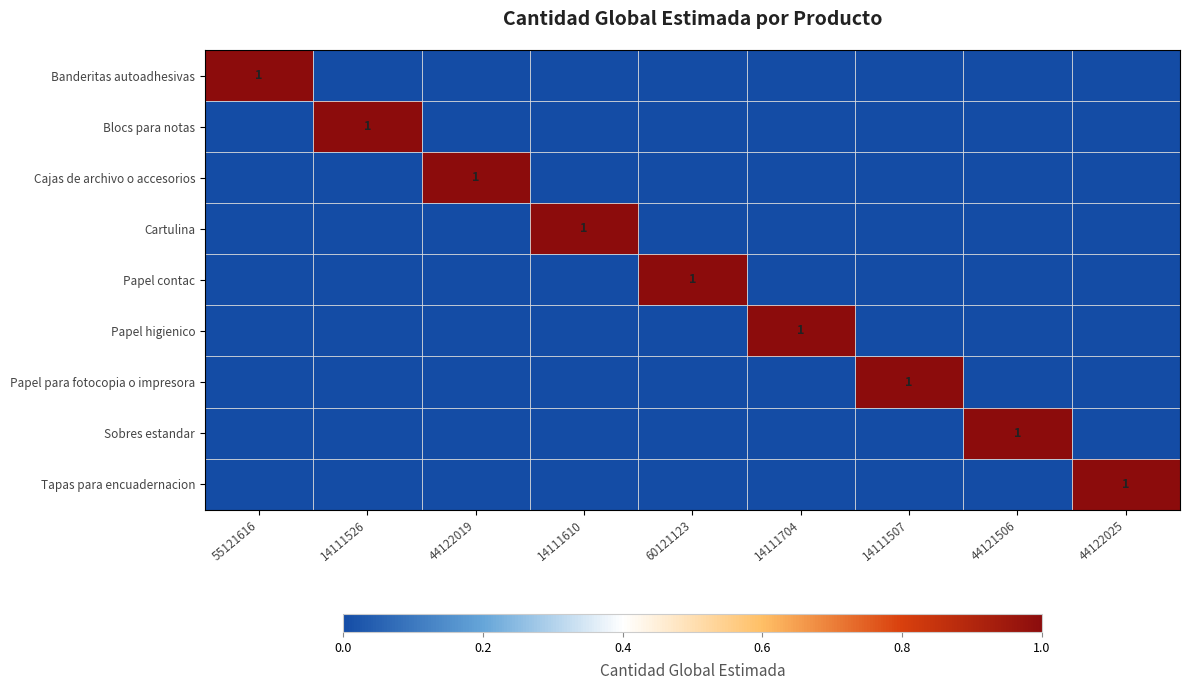

Count the number of data series in this chart.

9